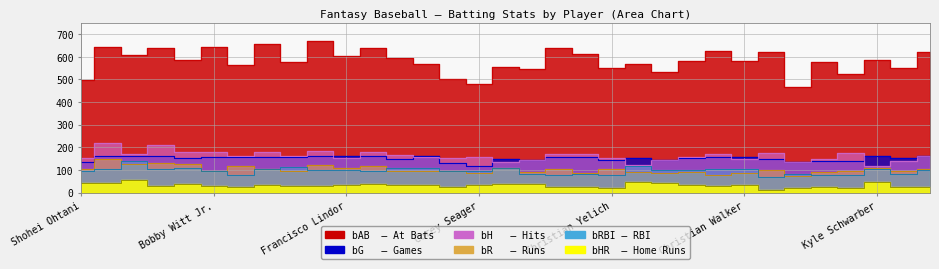

True or false: bR and bG cross at least once.

False